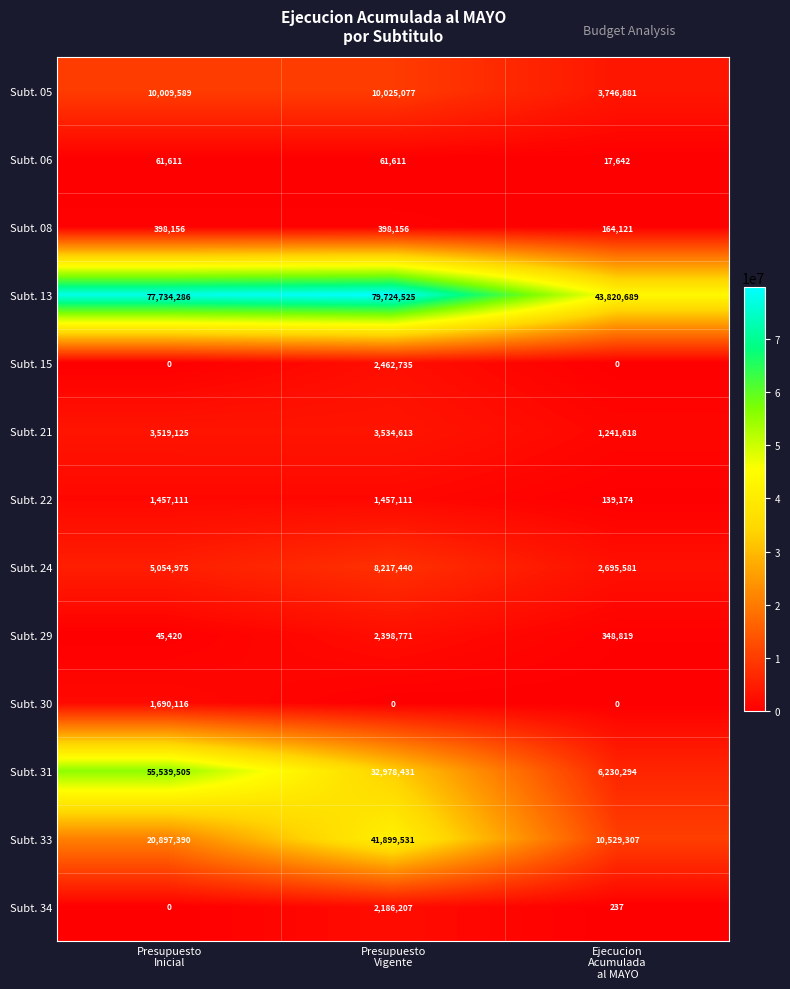

Which series has the widest spread of values?

Subt. 31